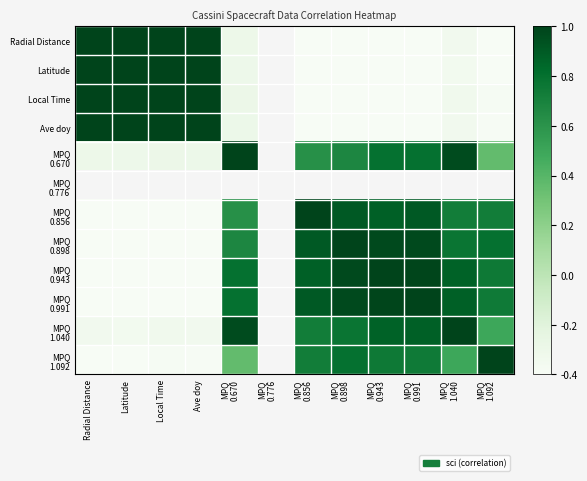

The MPQ 0.898 series shows 0.5 at MPQ 1.092. True or false?

False